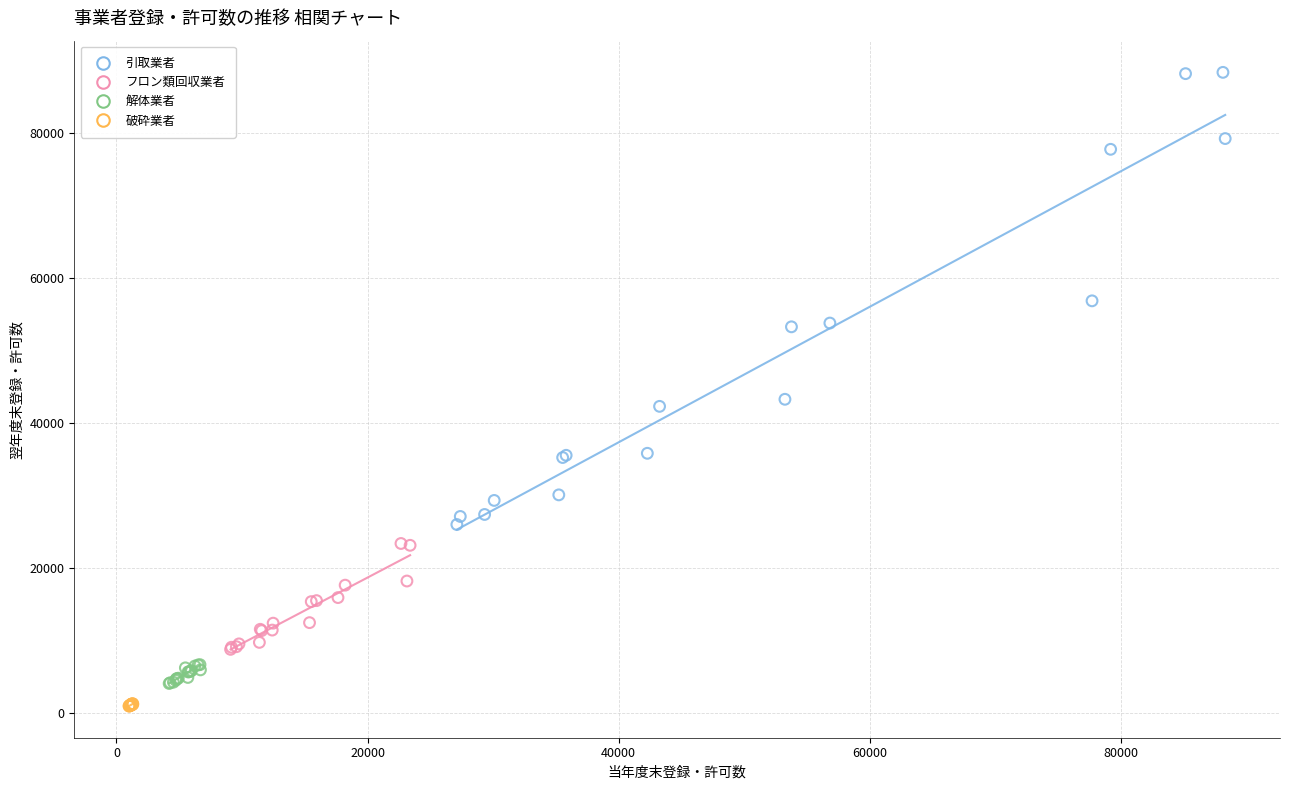

What are all the series names shown in the legend?

引取業者, フロン類回収業者, 解体業者, 破砕業者